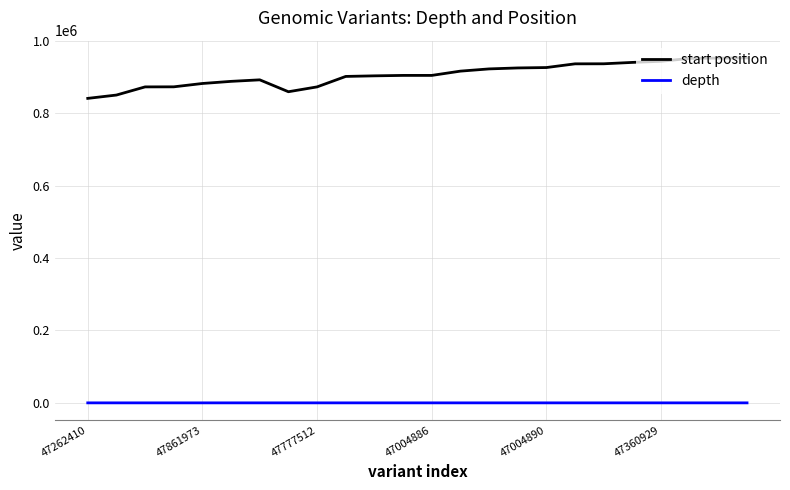

Which series has the largest total across all categories?

start position